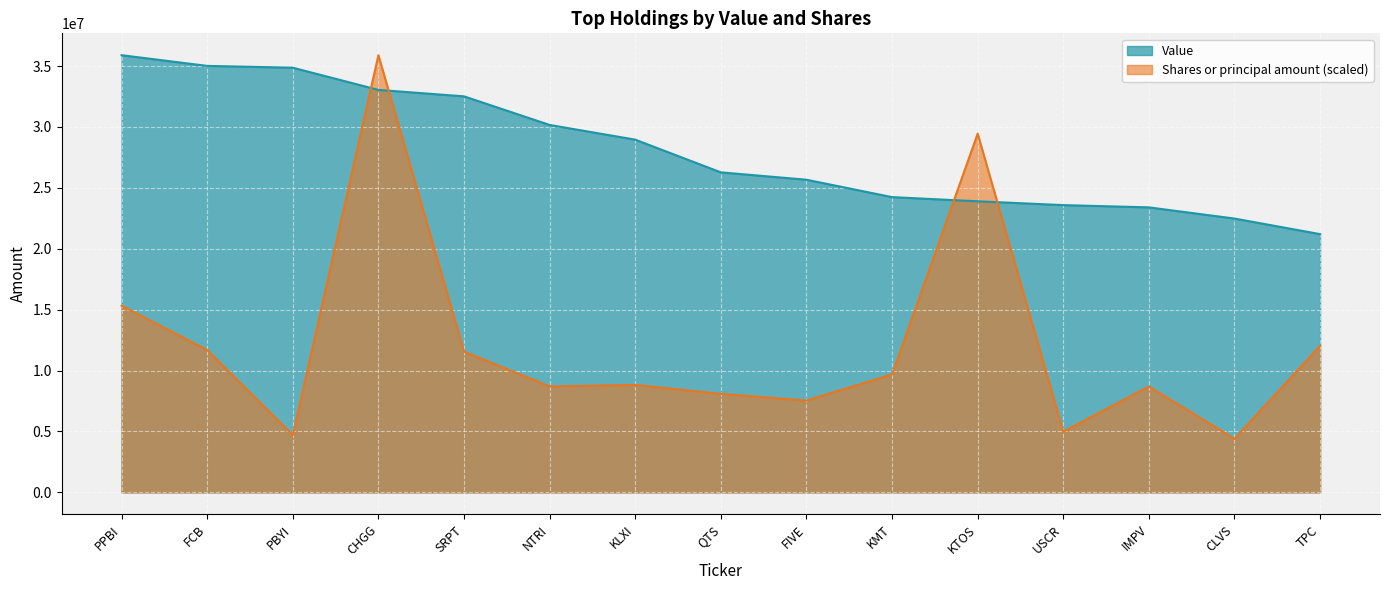

Reading left to right, list all the values displayed in this chart.

Value: 35892000.0	35014000.0	34865000.0	33043000.0	32513000.0	30164000.0	28958000.0	26273000.0	25668000.0	24240000.0	23897000.0	23584000.0	23398000.0	22480000.0	21201000.0
Shares or principal amount: 15326103.0	11685329.2	4693075.1	35892000.0	11553876.2	8698000.4	8818814.7	8088367.8	7539085.9	9685889.0	29449237.3	4982384.6	8690247.0	4397559.6	12033409.8